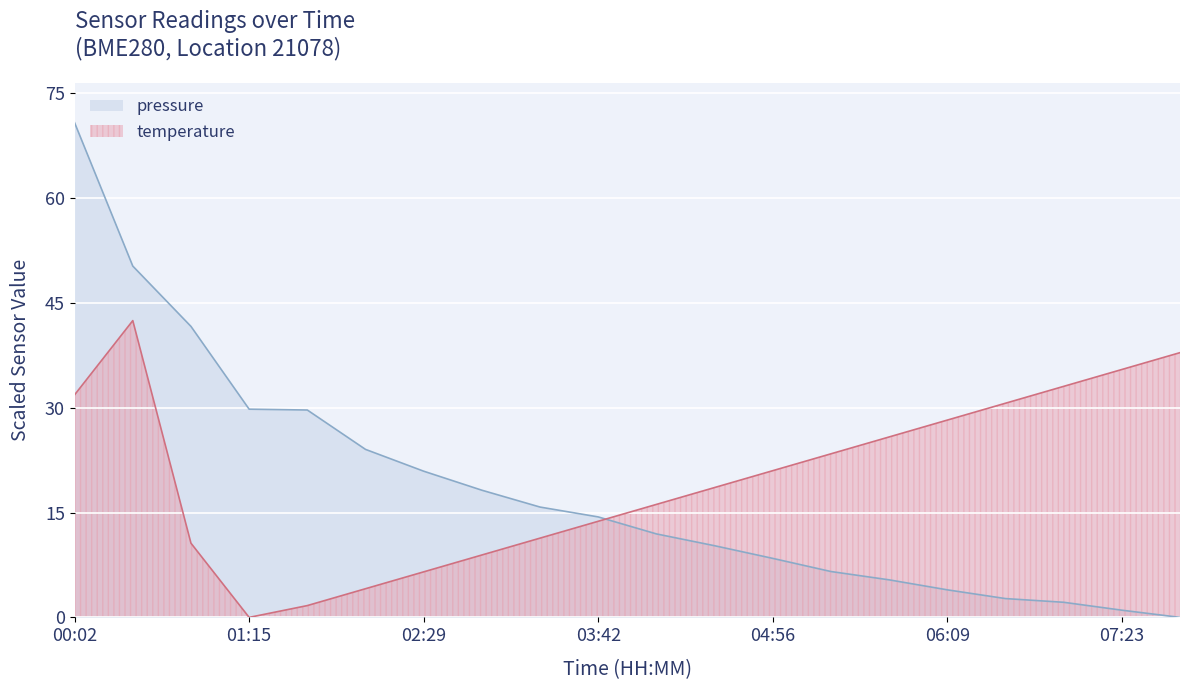

Where does the temperature series first go above 20?

00:02